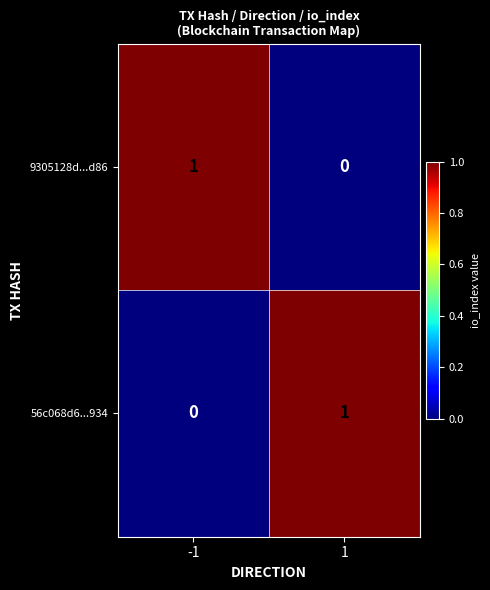

Rank the series at -1 from highest to lowest value.

9305128d...d86, 56c068d6...934